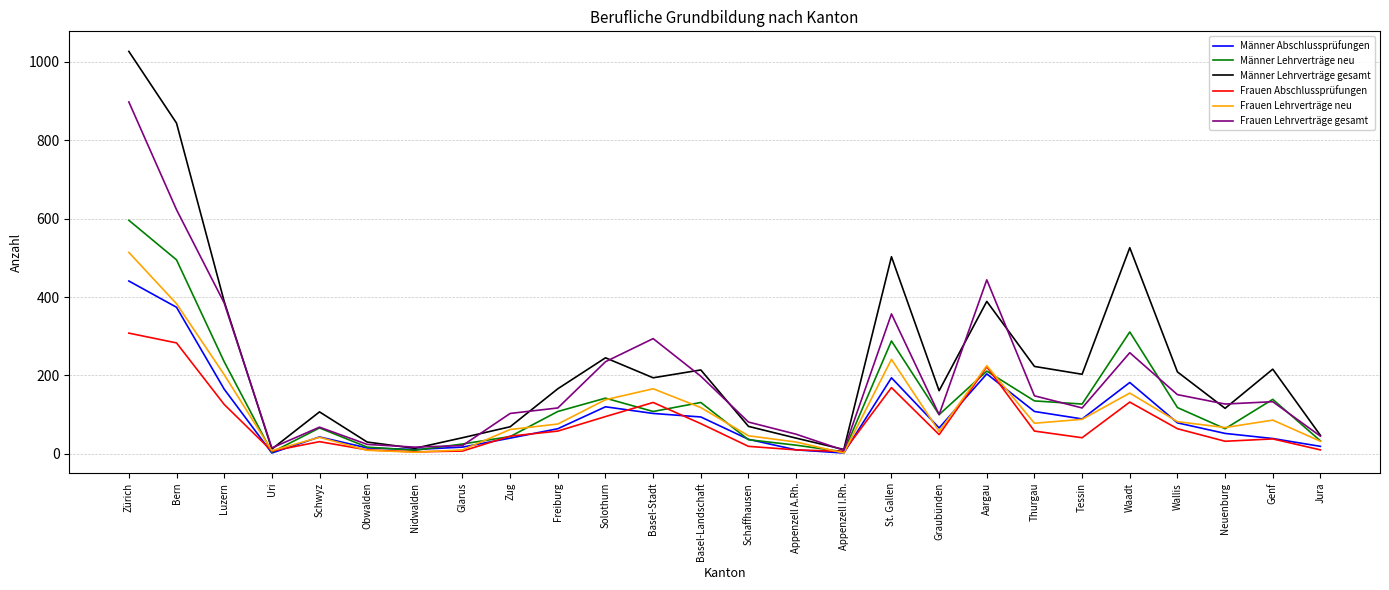

The value of Frauen Lehrverträge neu at Graubünden is 57. True or false?

True